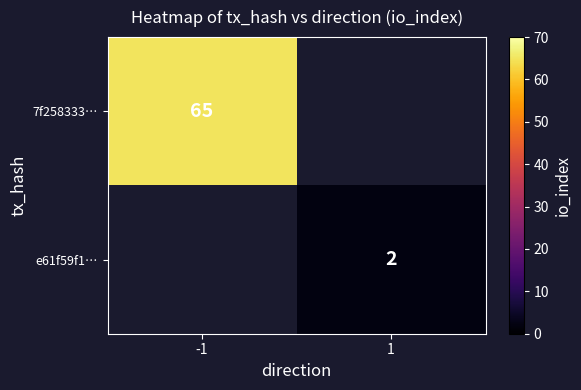

True or false: 7f258333… has a value of 65 at -1.

True